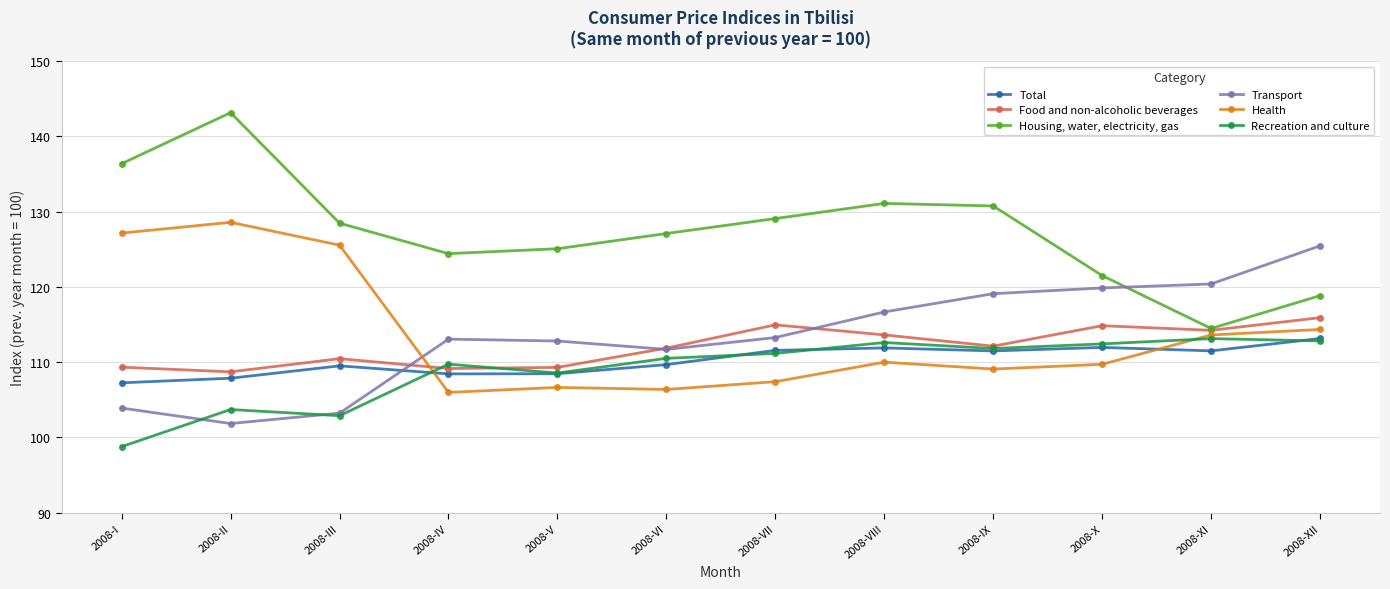

How many interior local peaks does the Housing, water, electricity, gas series have?

2